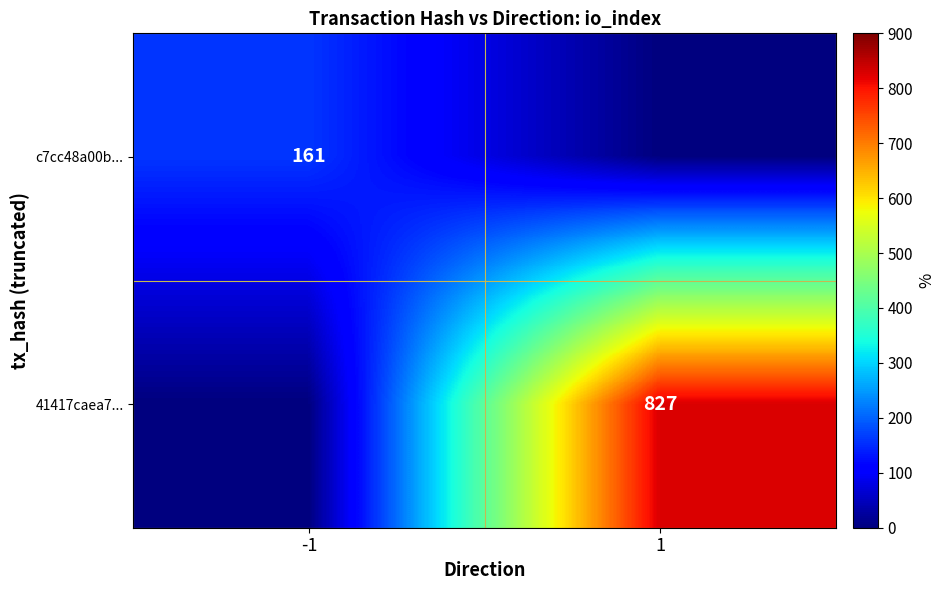

At which category is the sum across all series the highest?

1